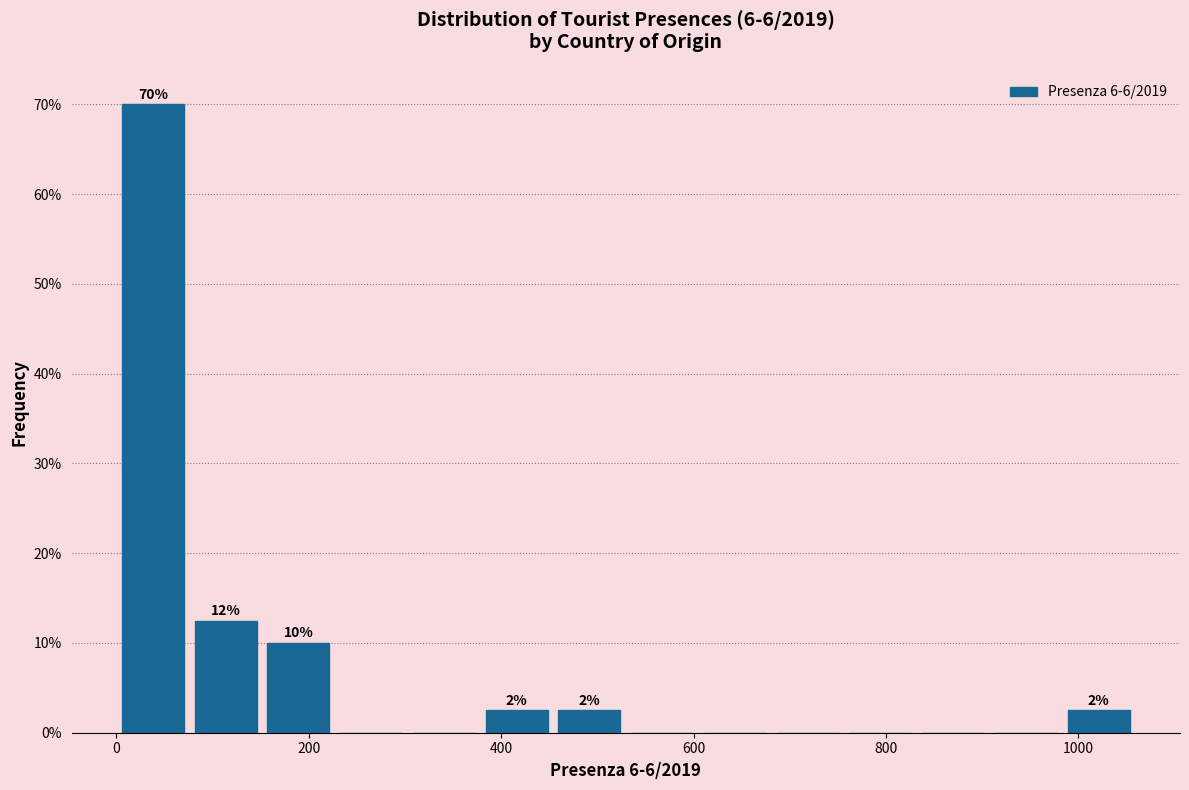

Around what value on the x-axis is the tallest bar? Give the approximate position of its centre, as read against the axis.

40